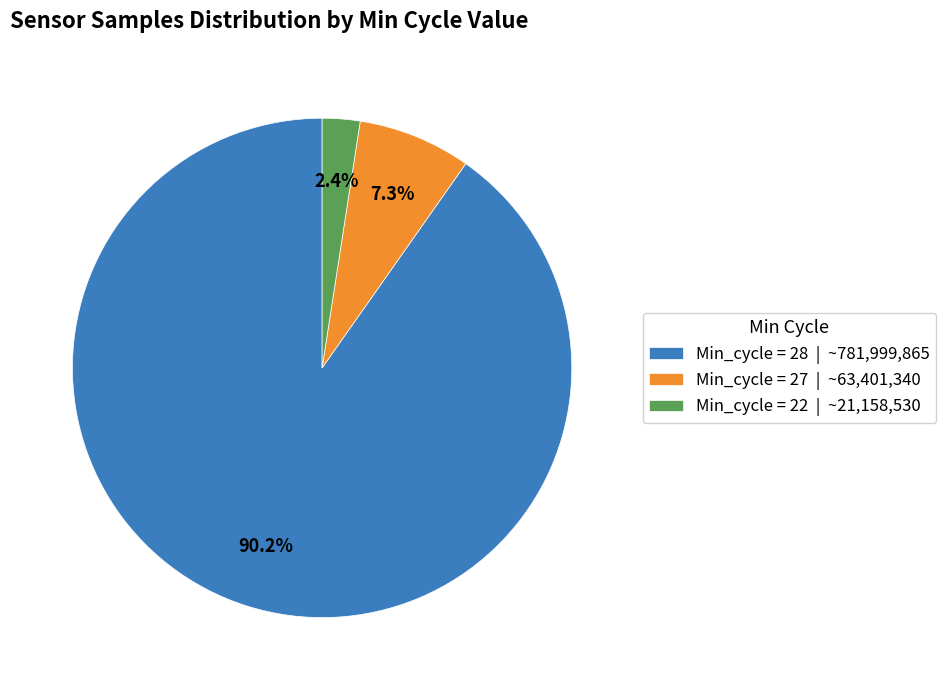

What percentage is NOT represented by Min_cycle = 22 | ~21,158,530?

97.6%